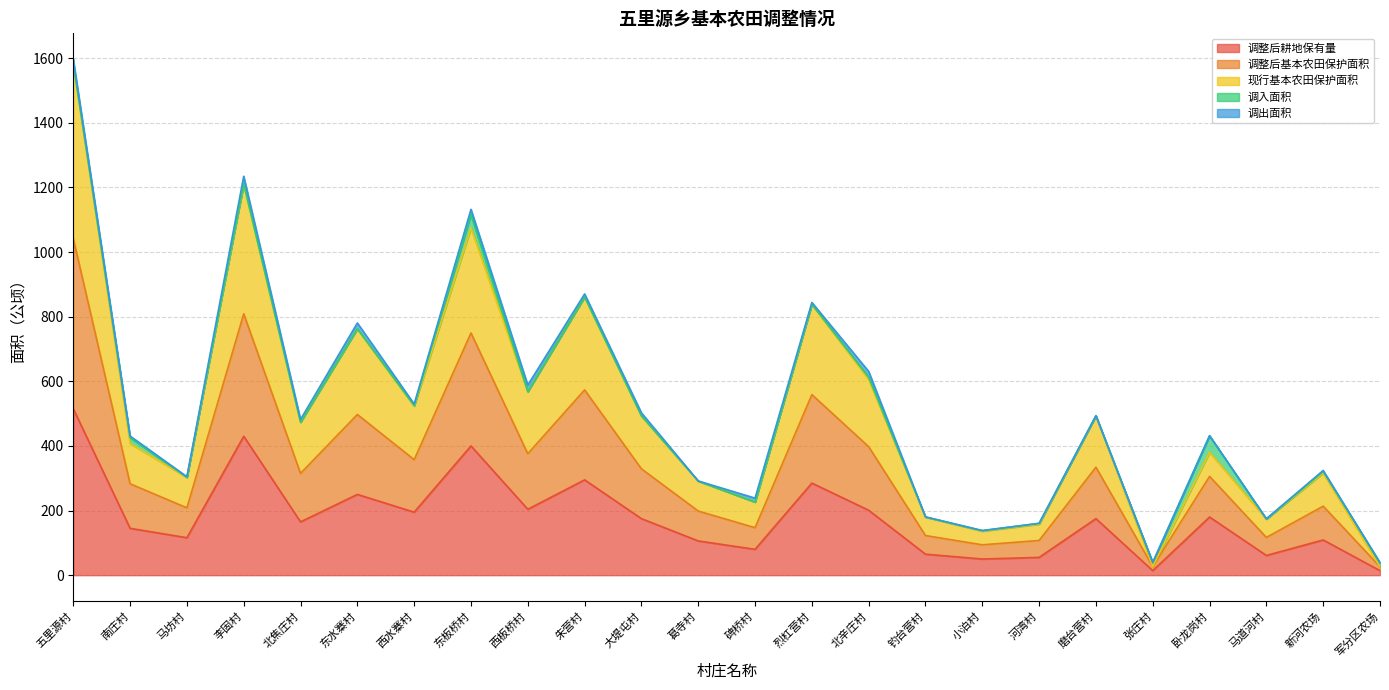

How many values in the 调整后耕地保有量 series exceed 175?

10